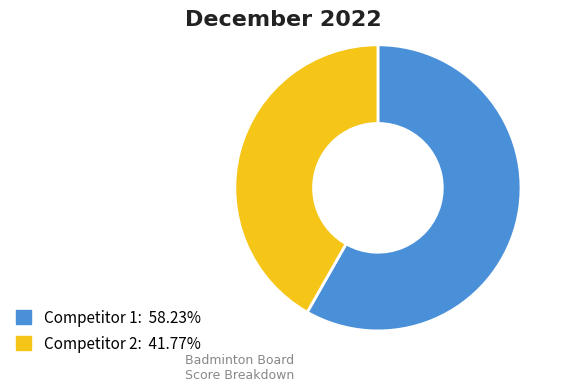

Is there a majority slice in this chart?

Yes